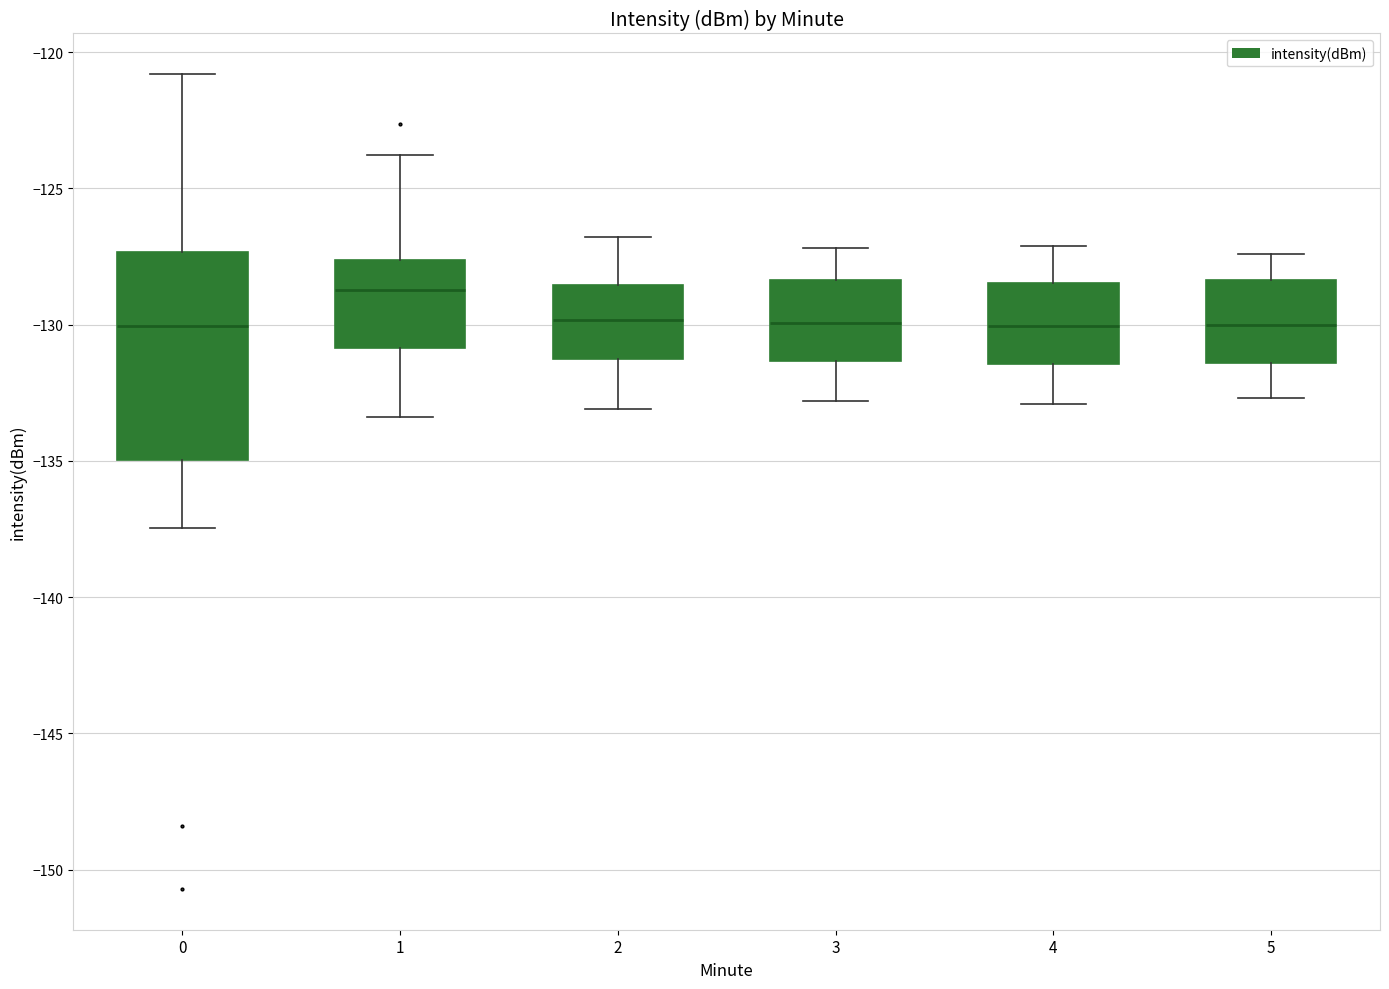

Where is the upper edge of the box at x = 0 on the y-axis? The values are not printed on the chart, so give them approximately, as read against the axis.

-127.5